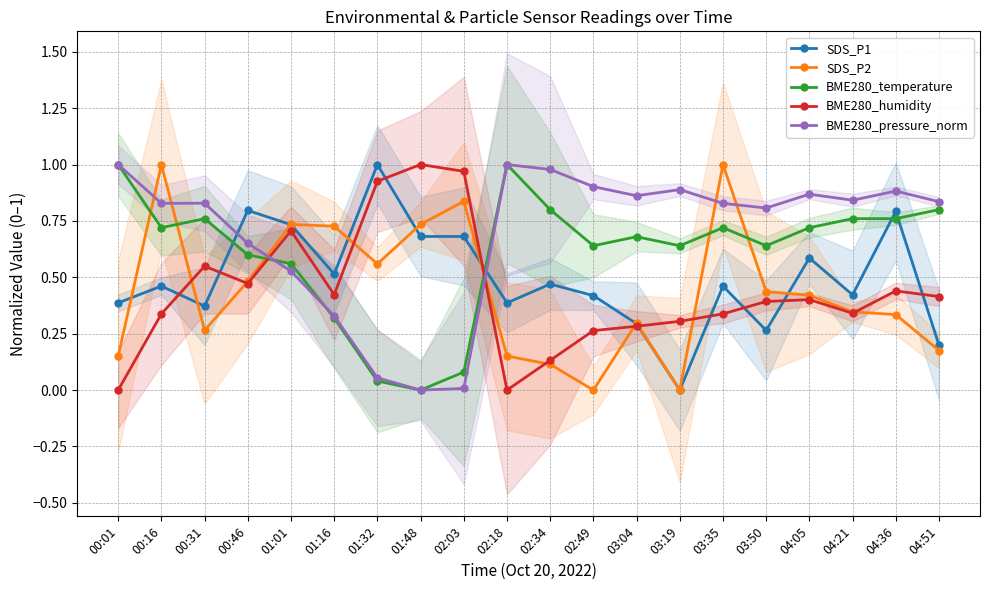

Which label corresponds to the smallest value in the chart?

03:19